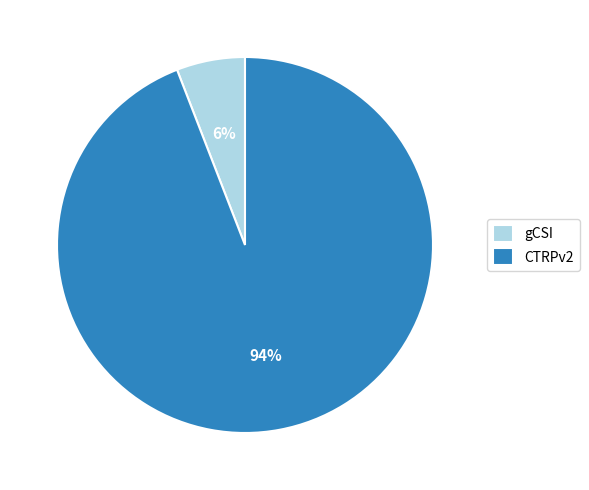

Rank the categories by value from lowest to highest.

gCSI, CTRPv2